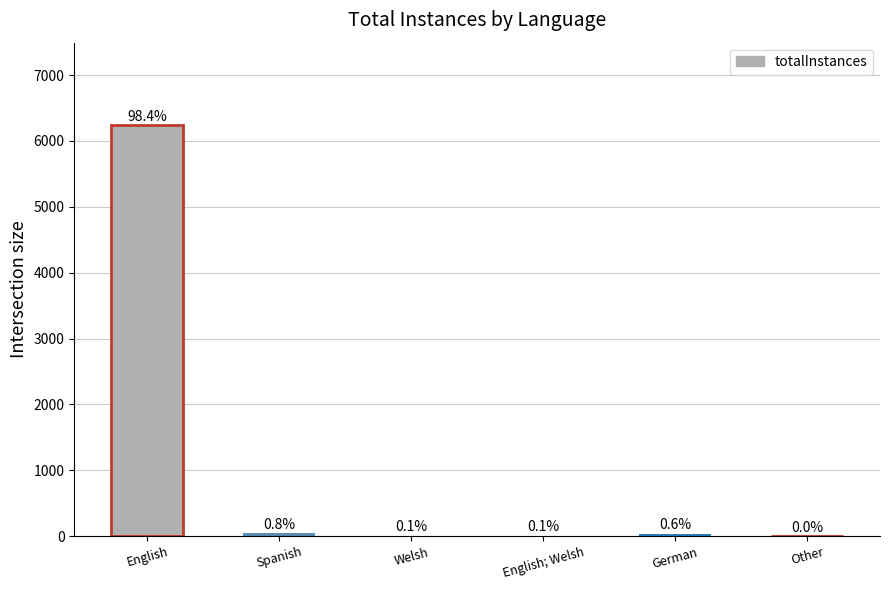

Reading left to right, what are all the values shown in this chart?

English=6244	Spanish=48	Welsh=9	English; Welsh=7	German=38	Other=1